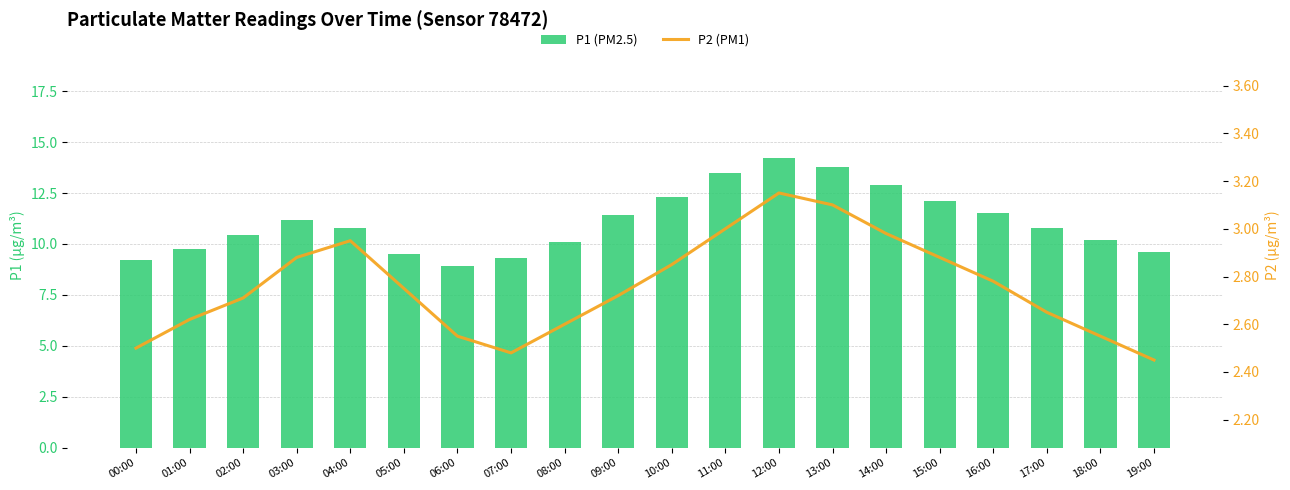

Count the number of data series in this chart.

2